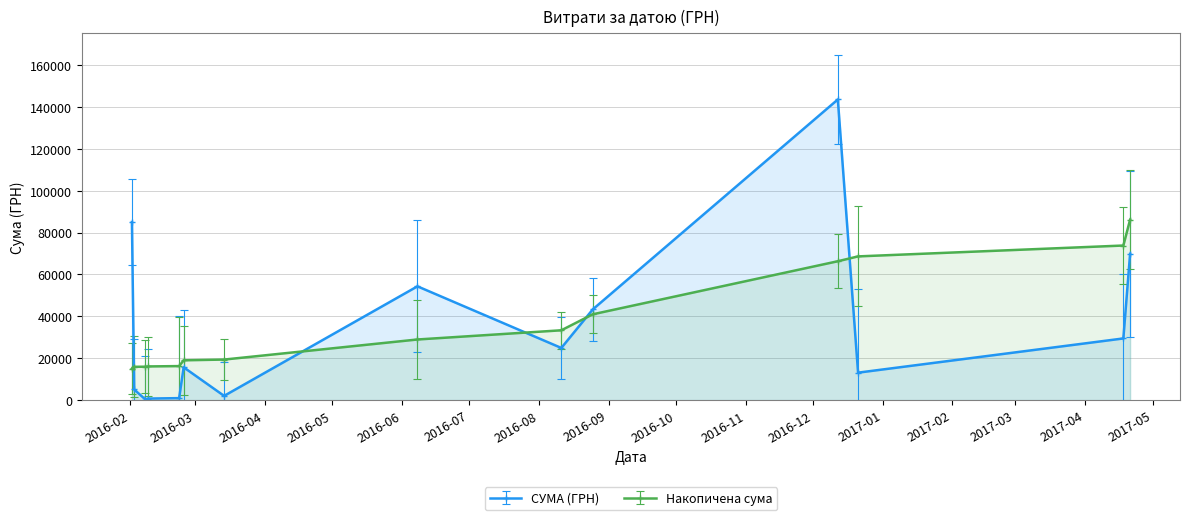

Which has a higher value, 02.02.2016 or 14.03.2016?

02.02.2016